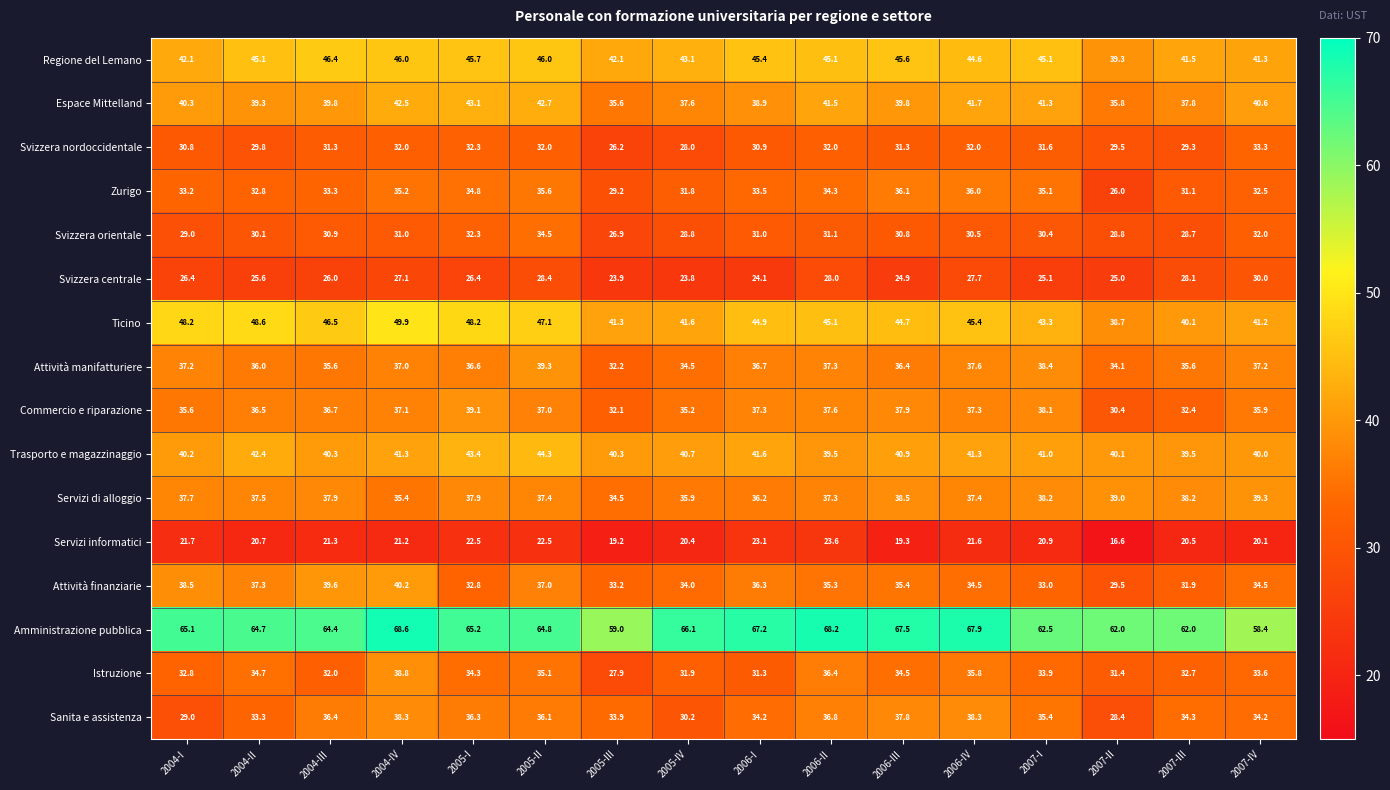

True or false: Svizzera nordoccidentale has a value of 42.4 at 2007-II.

False